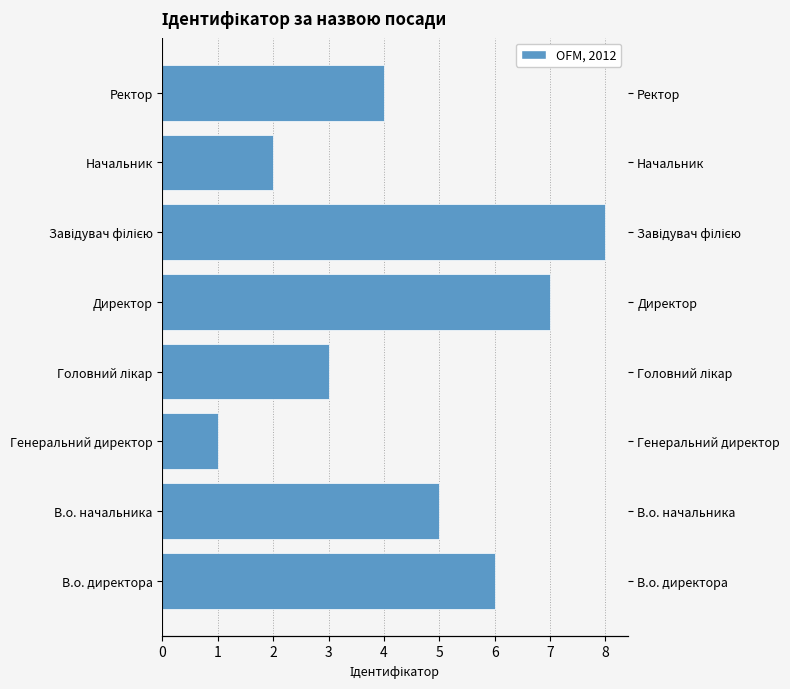

Rank the categories by value from lowest to highest.

Генеральний директор, Начальник, Головний лікар, Ректор, В.о. начальника, В.о. директора, Директор, Завідувач філією